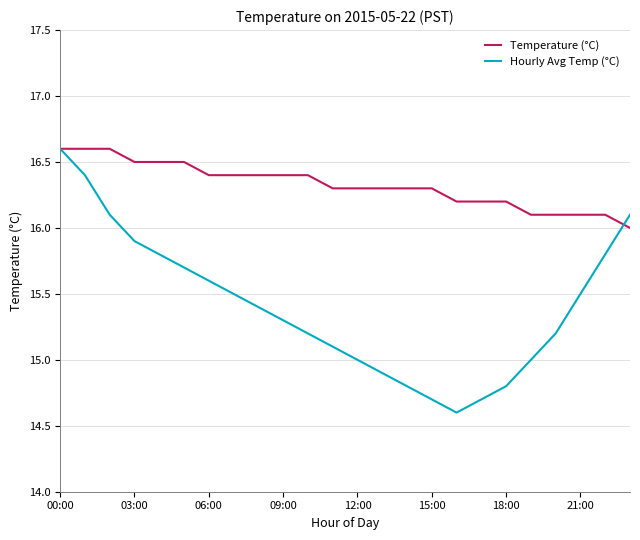

Is this an area chart (filled region under the line)?

No